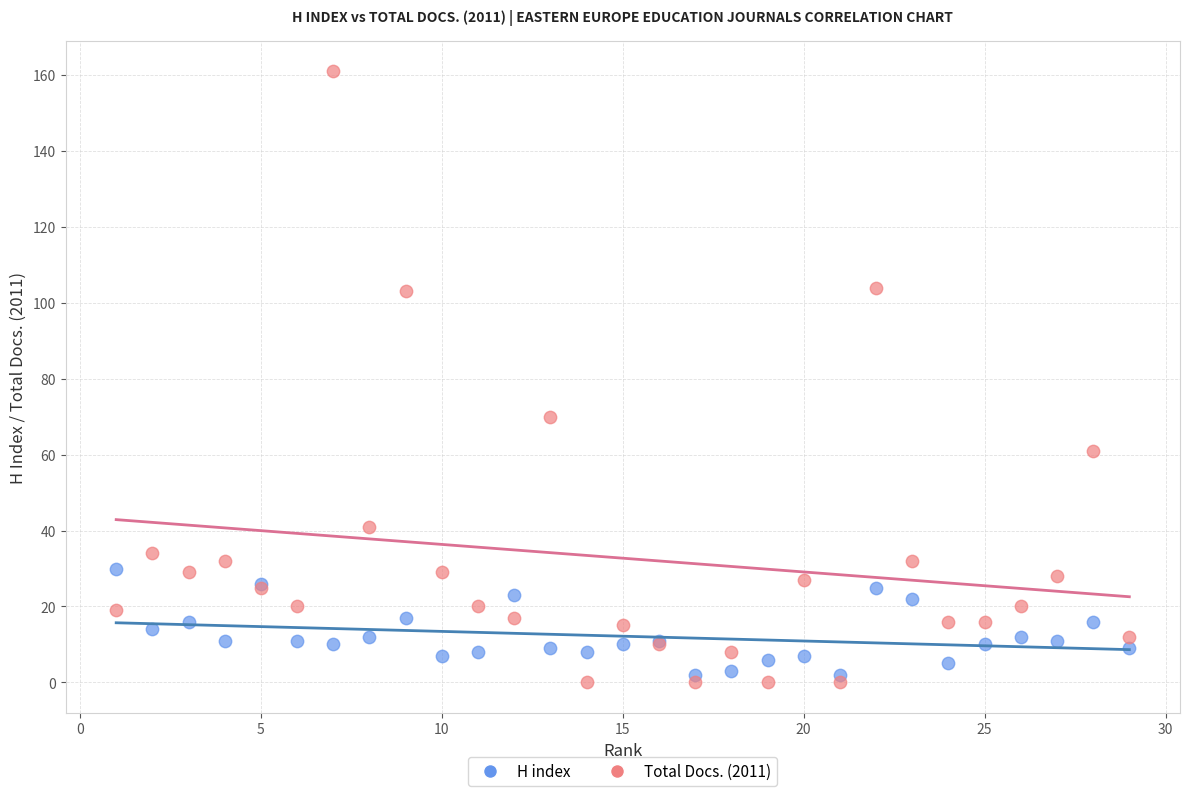

Across all series, what Y value is closest to 80?

70